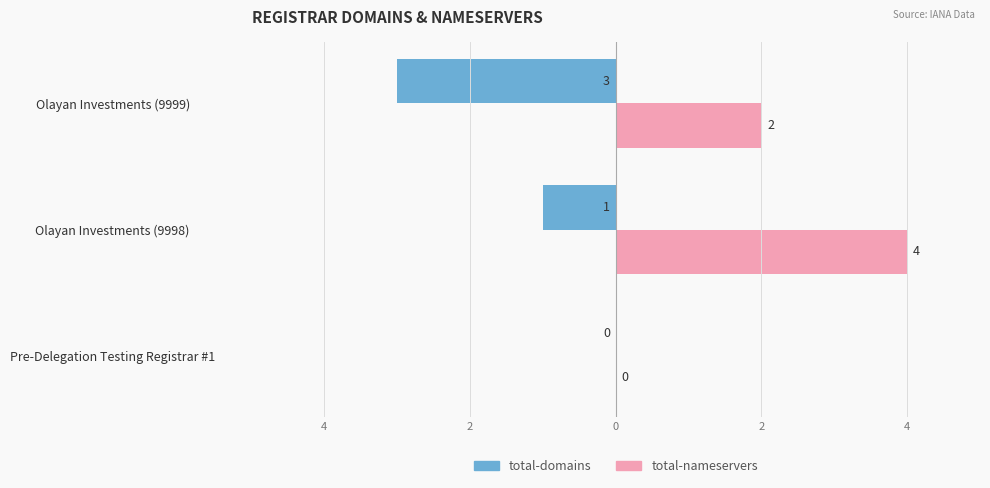

What are all the series names shown in the legend?

total-domains, total-nameservers